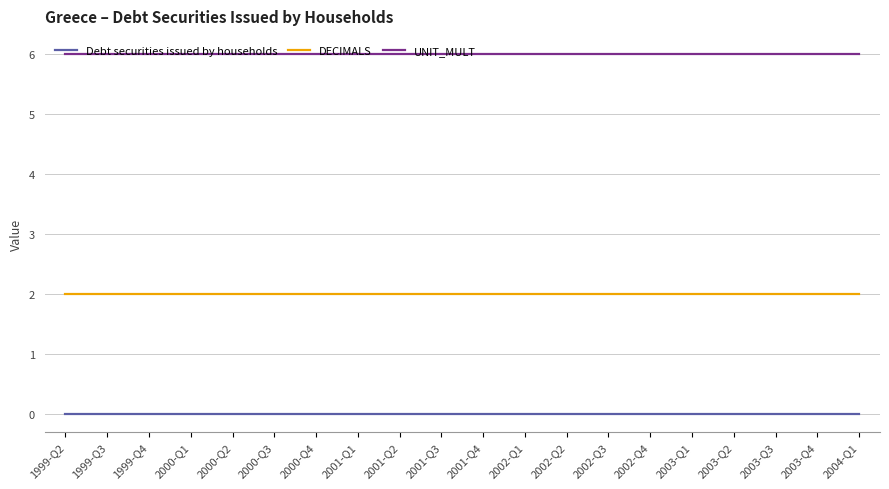

Which series has the largest total across all categories?

UNIT_MULT